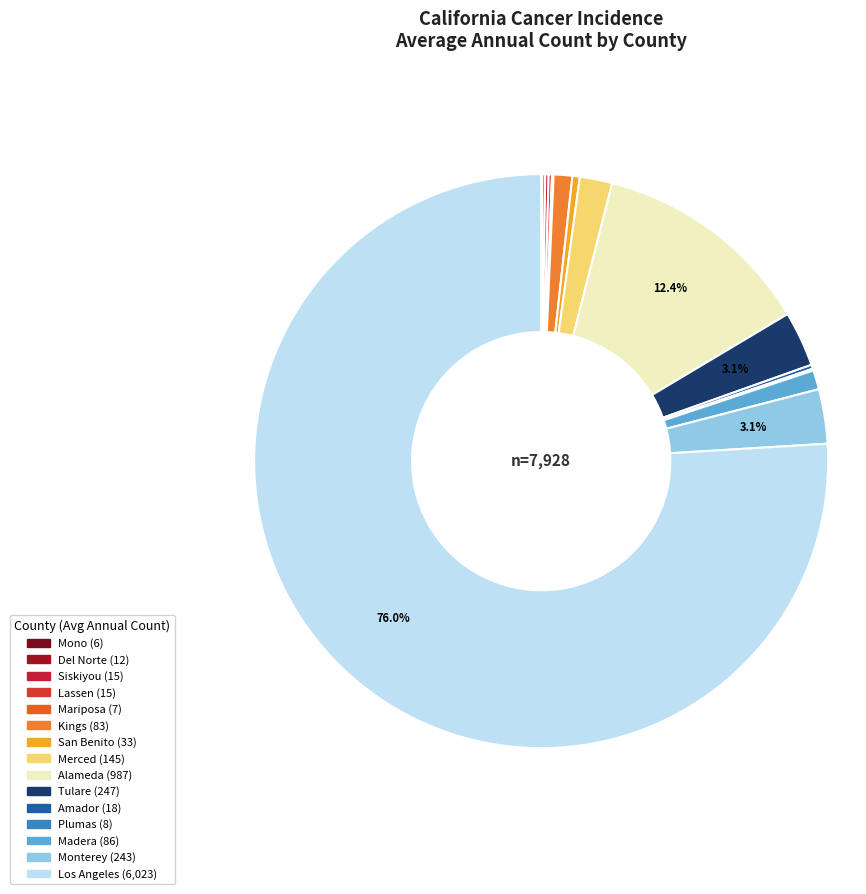

Is there a majority slice in this chart?

Yes